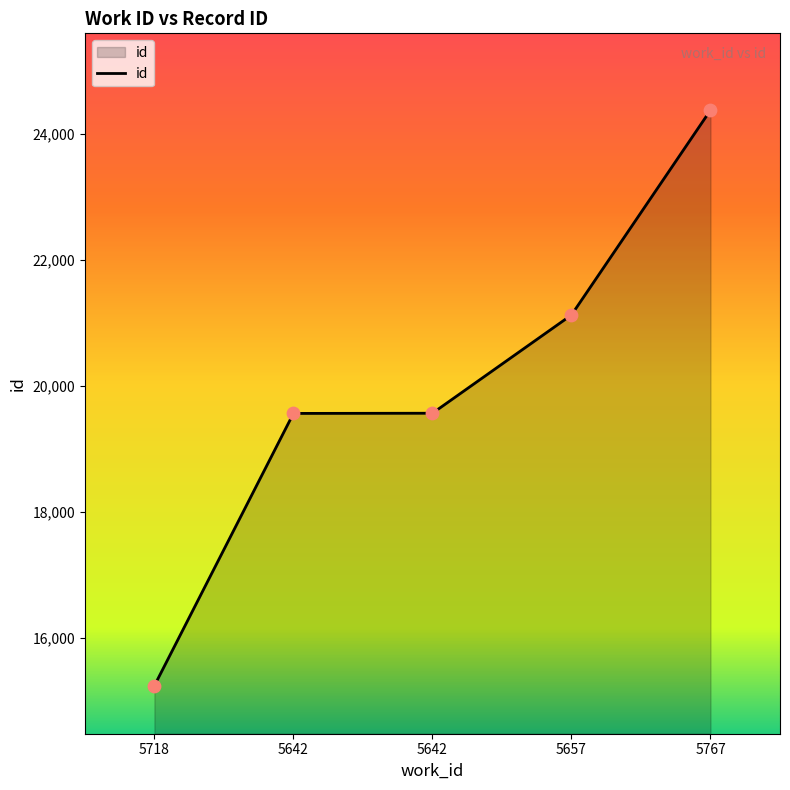

Which has a higher value, 5642 or 5657?

5657